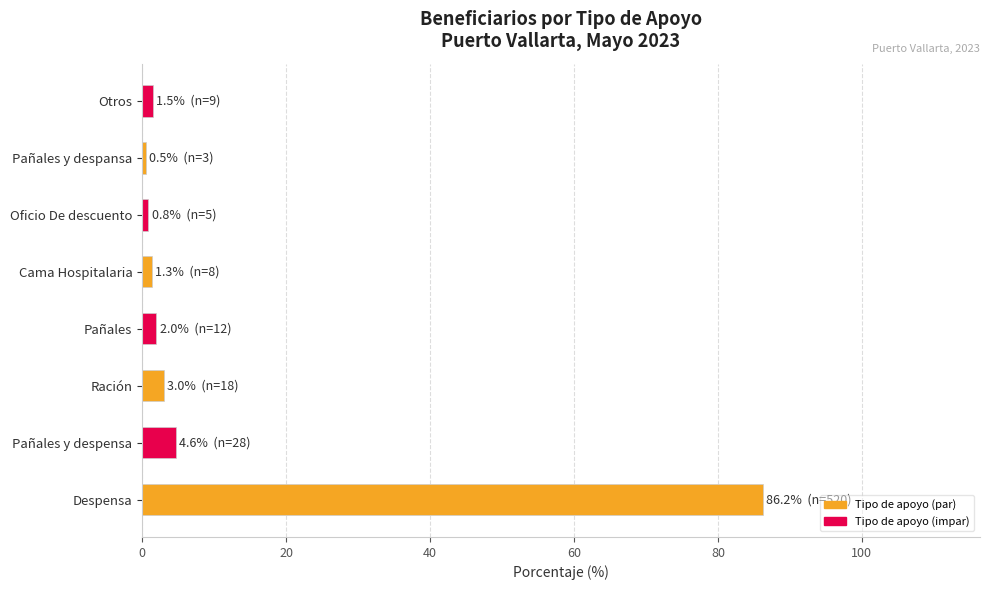

What is the average value?

12.5